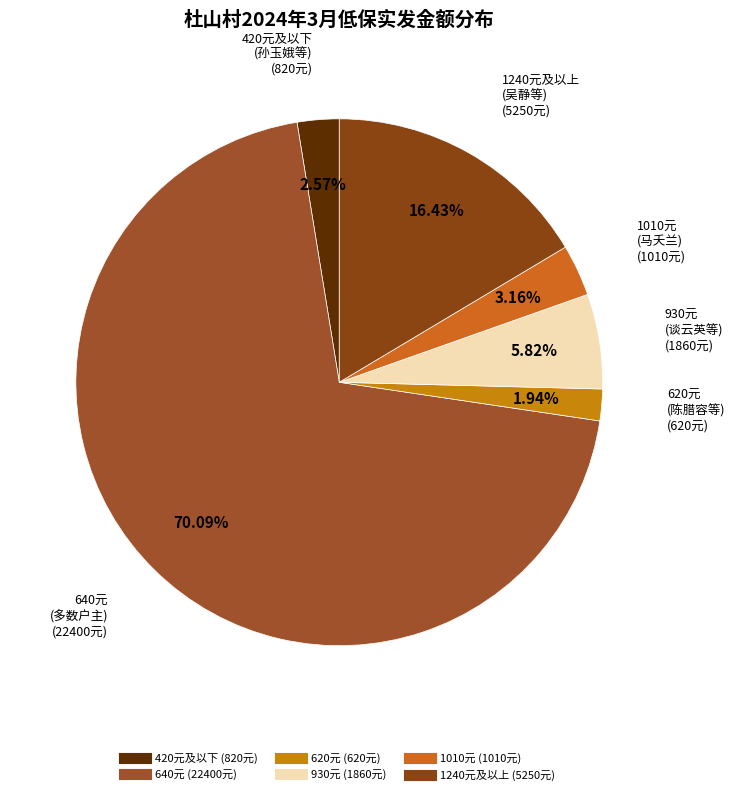

How many segments does this pie chart have?

6